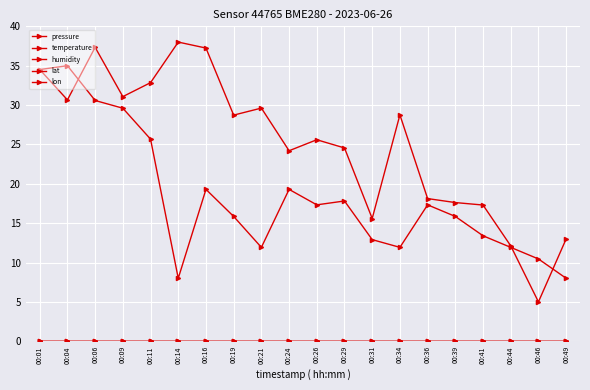

Does the chart have visible grid lines?

Yes